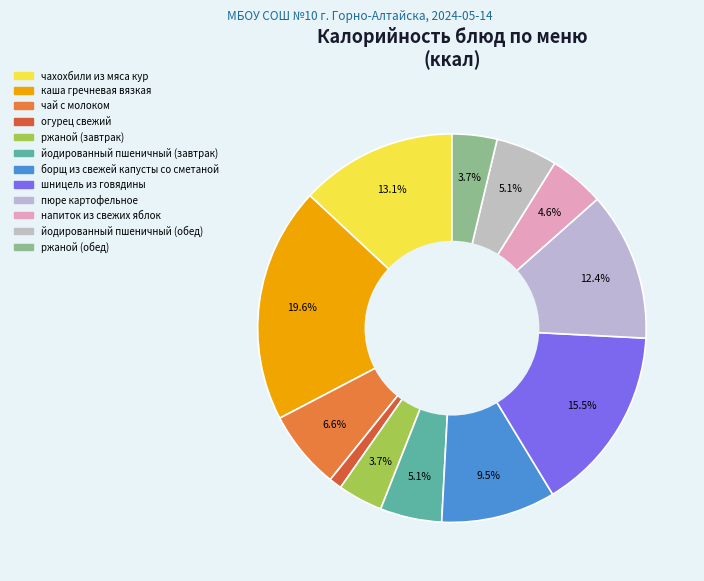

Rank the categories by value from lowest to highest.

огурец свежий, ржаной (завтрак), ржаной (обед), напиток из свежих яблок, йодированный пшеничный (завтрак), йодированный пшеничный (обед), чай с молоком, борщ из свежей капусты со сметаной, пюре картофельное, чахохбили из мяса кур, шницель из говядины, каша гречневая вязкая